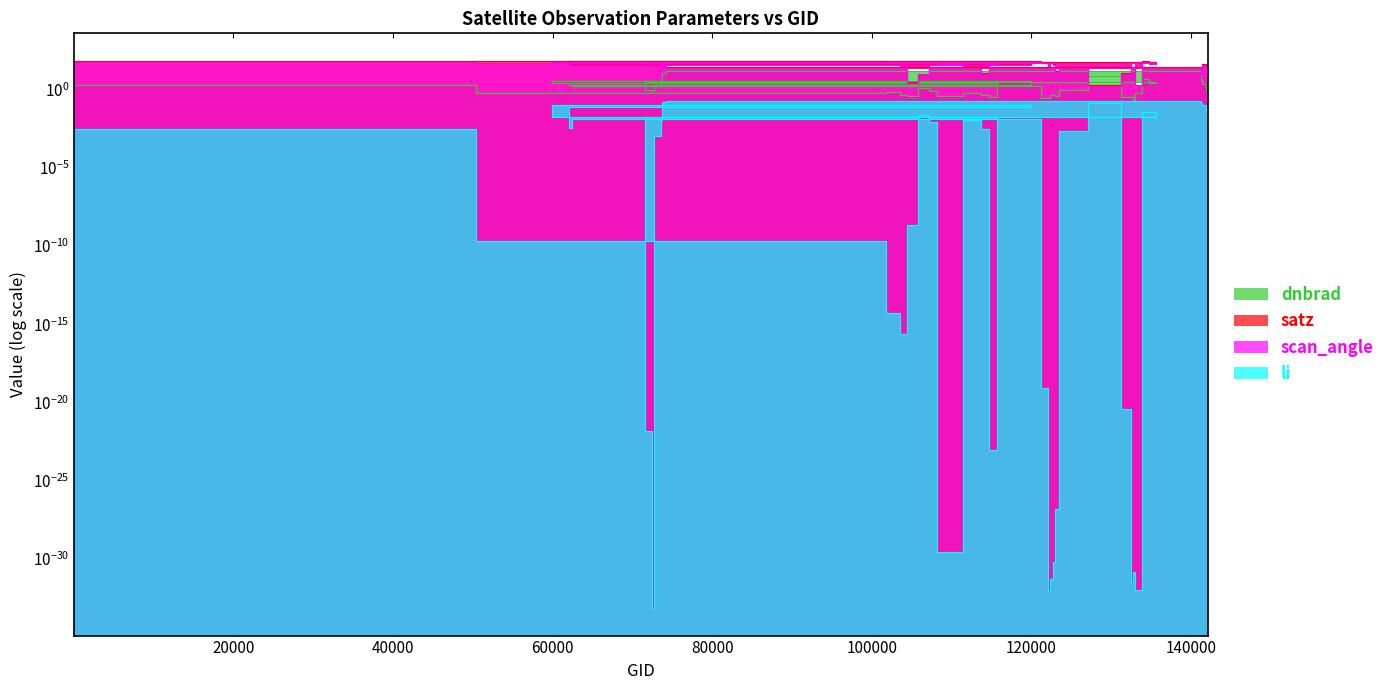

What position from the left is 134626?

29